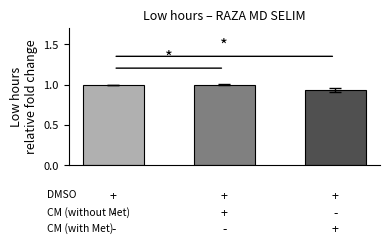

What is the greatest value displayed?

1.0